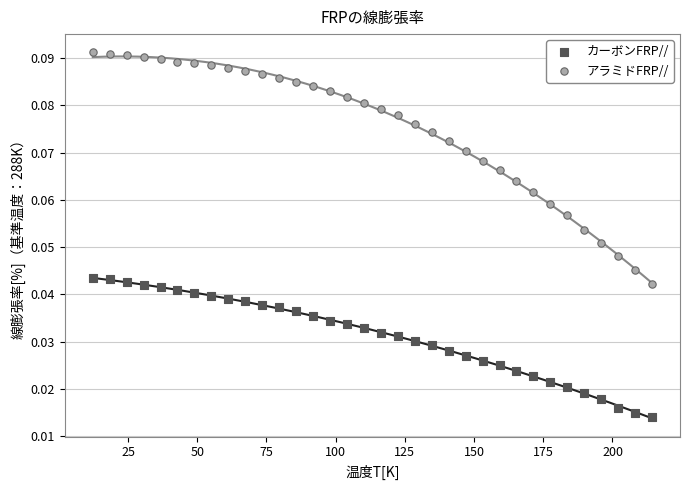

What are all the series names shown in the legend?

カーボンFRP//, アラミドFRP//